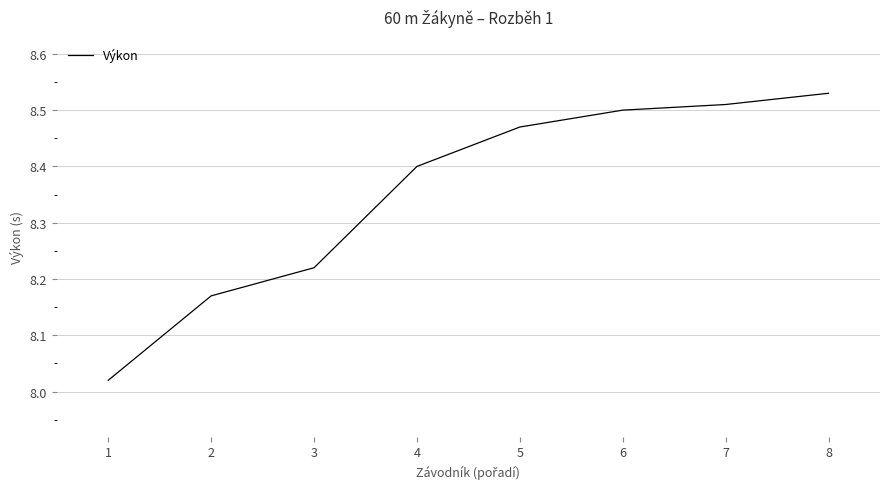

Which category has the lowest value across all series?

1